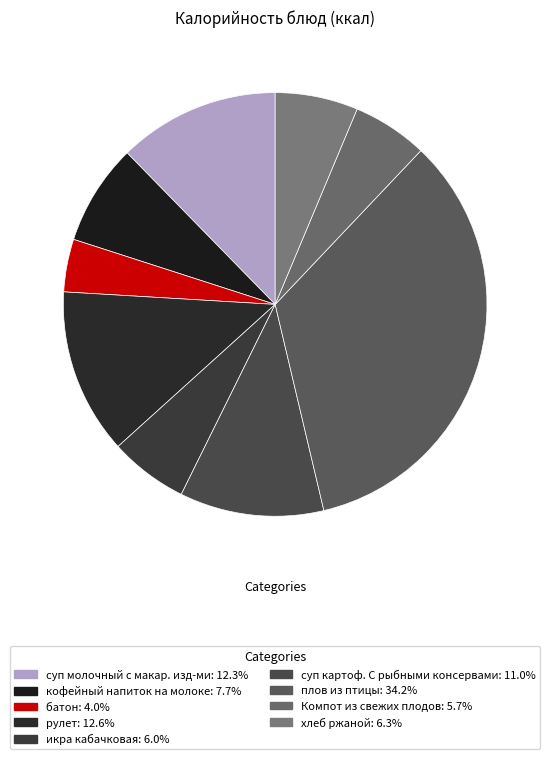

To the nearest percent, what portion does рулет represent?

13%